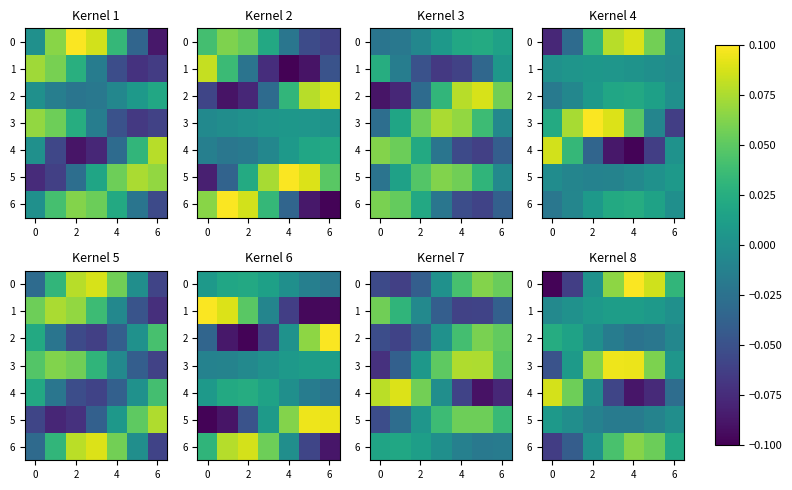

What is the difference between the maximum and second lowest values in the 0 series?

0.2